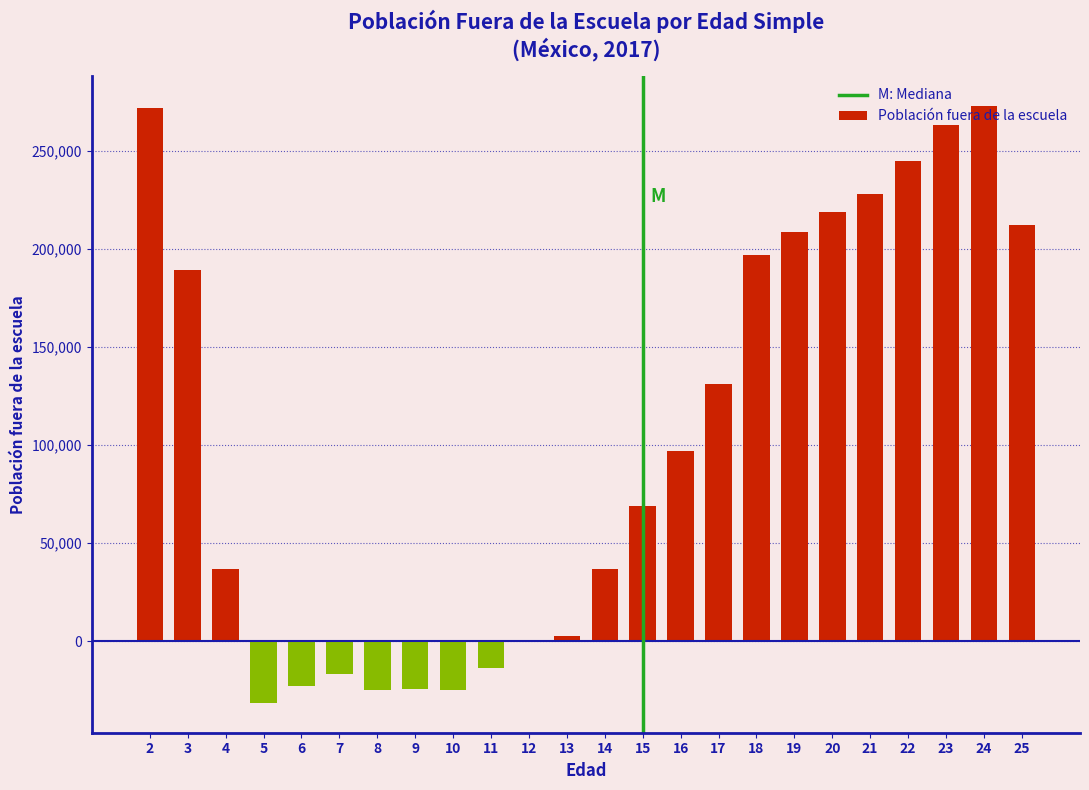

Is it true that the value at 2 is 371454?

False